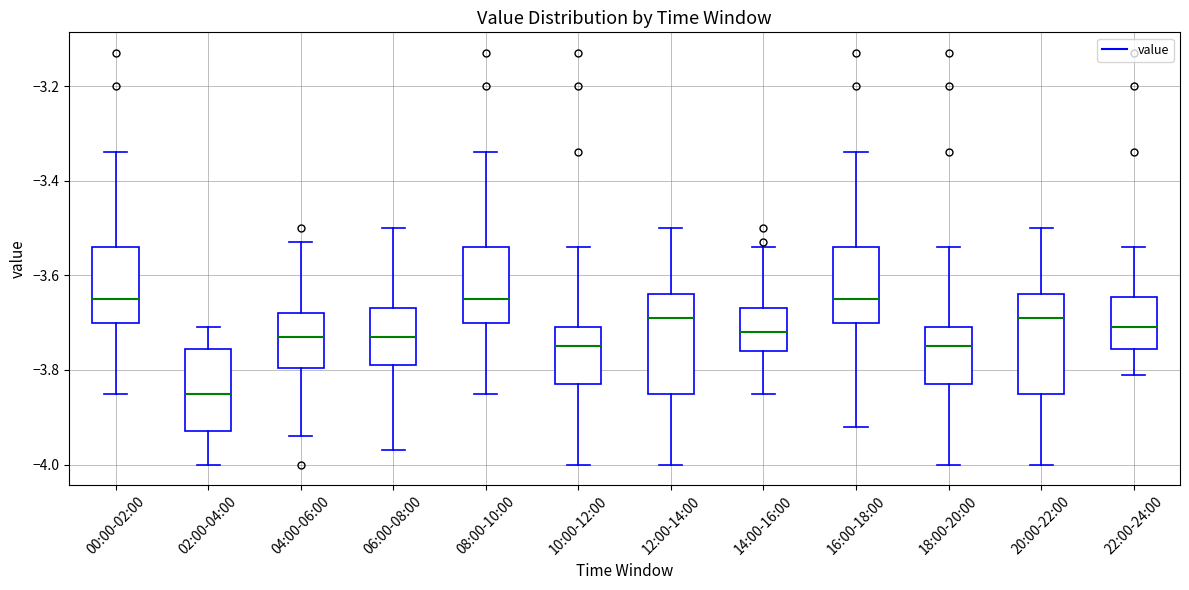

Which box has the lowest median line?

02:00-04:00